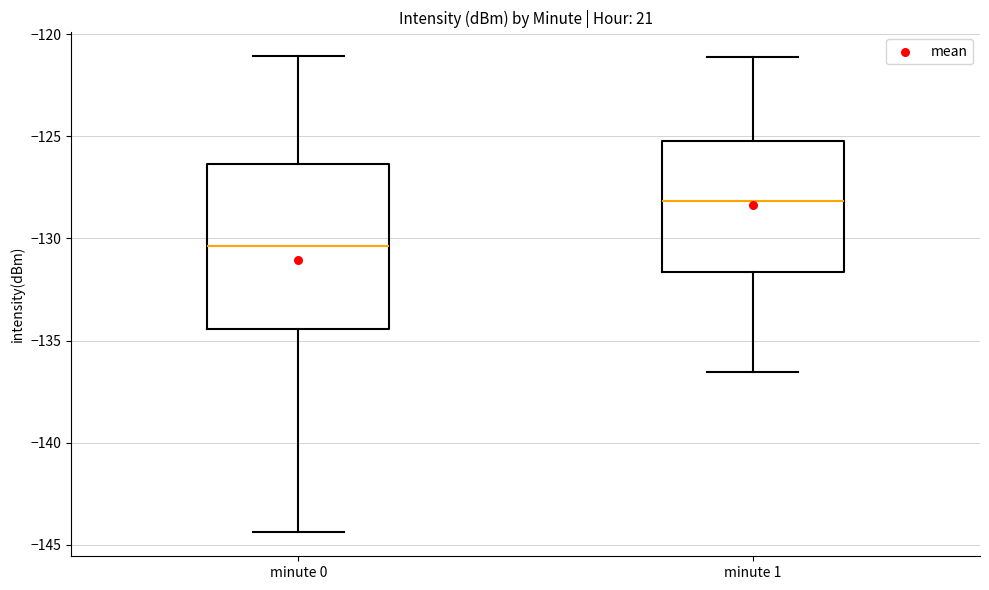

Which box is the tallest, from its lower edge to its upper edge?

minute 0